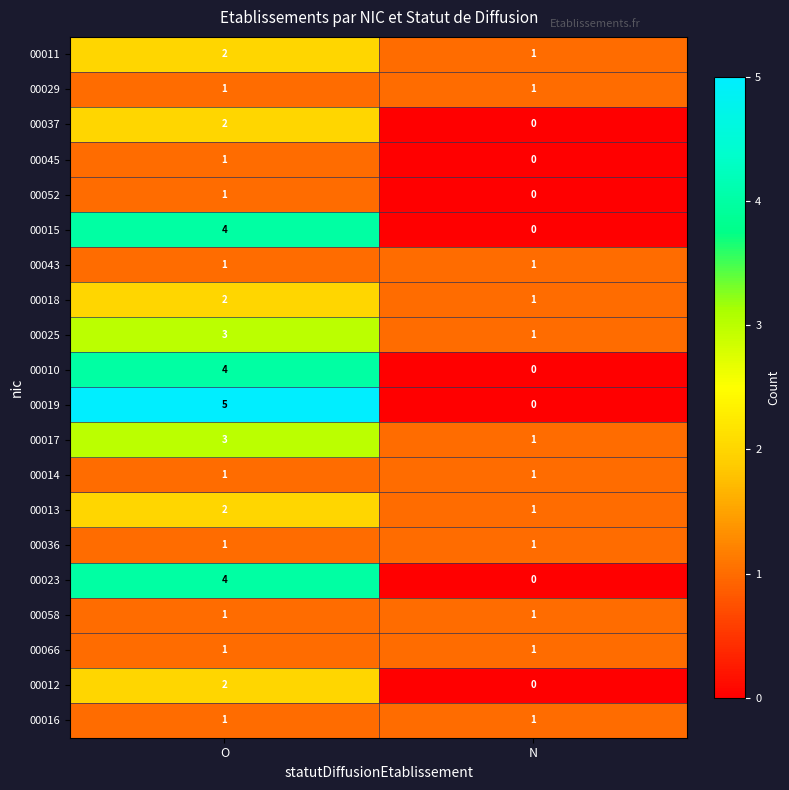

What is the sum of all 00011 values?

3